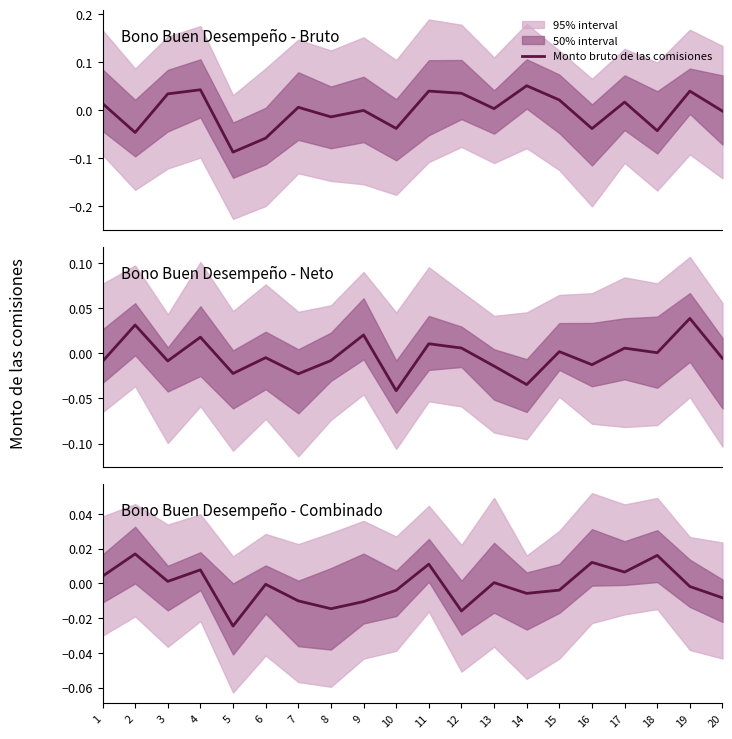

Which has a higher value, 8 or 7?

7